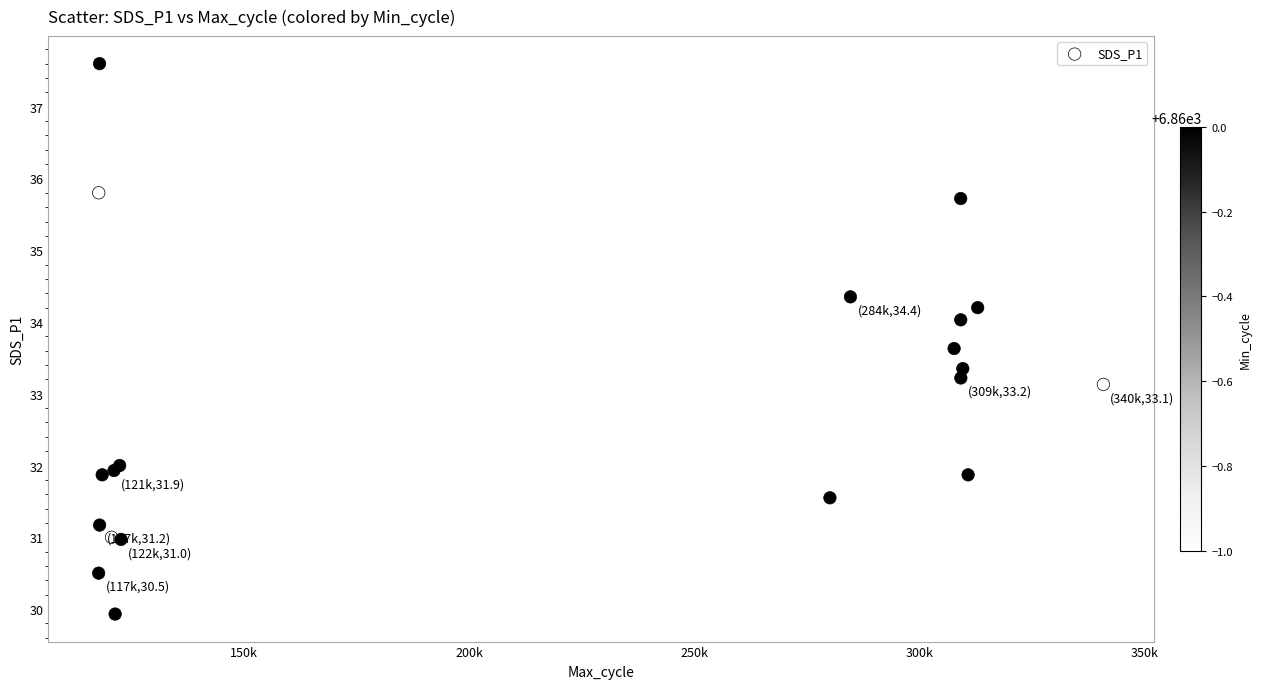

What Y value in the scatter plot is closest to 33?

33.1